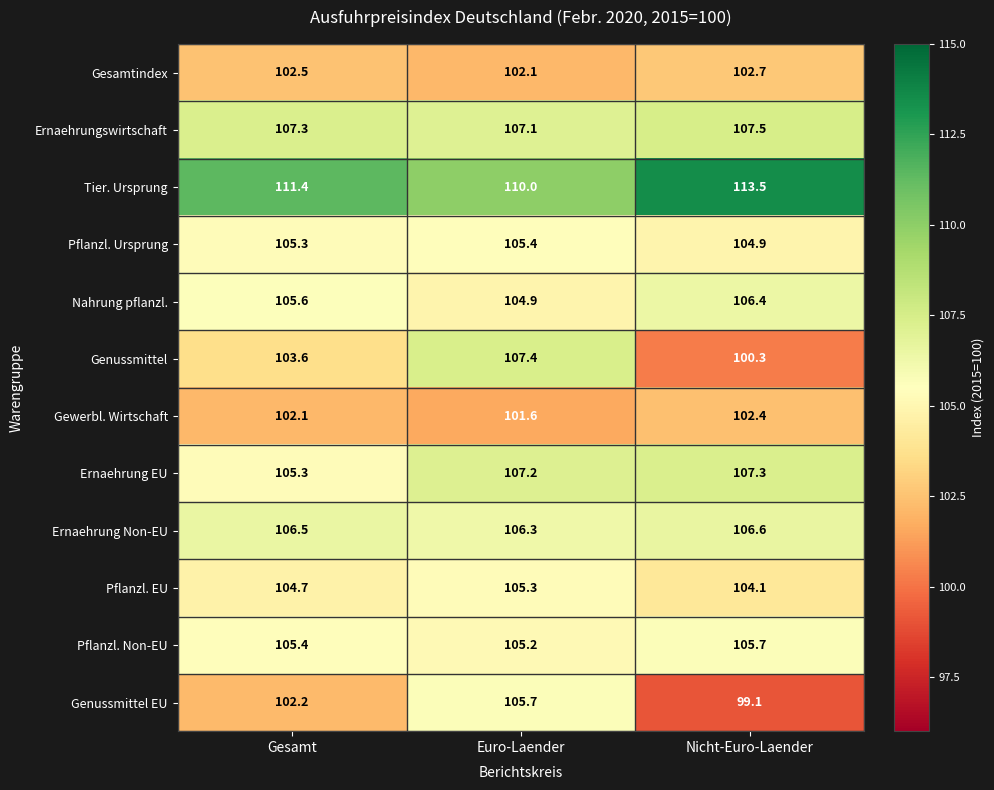

At which label does Genussmittel EU first exceed 102?

Gesamt